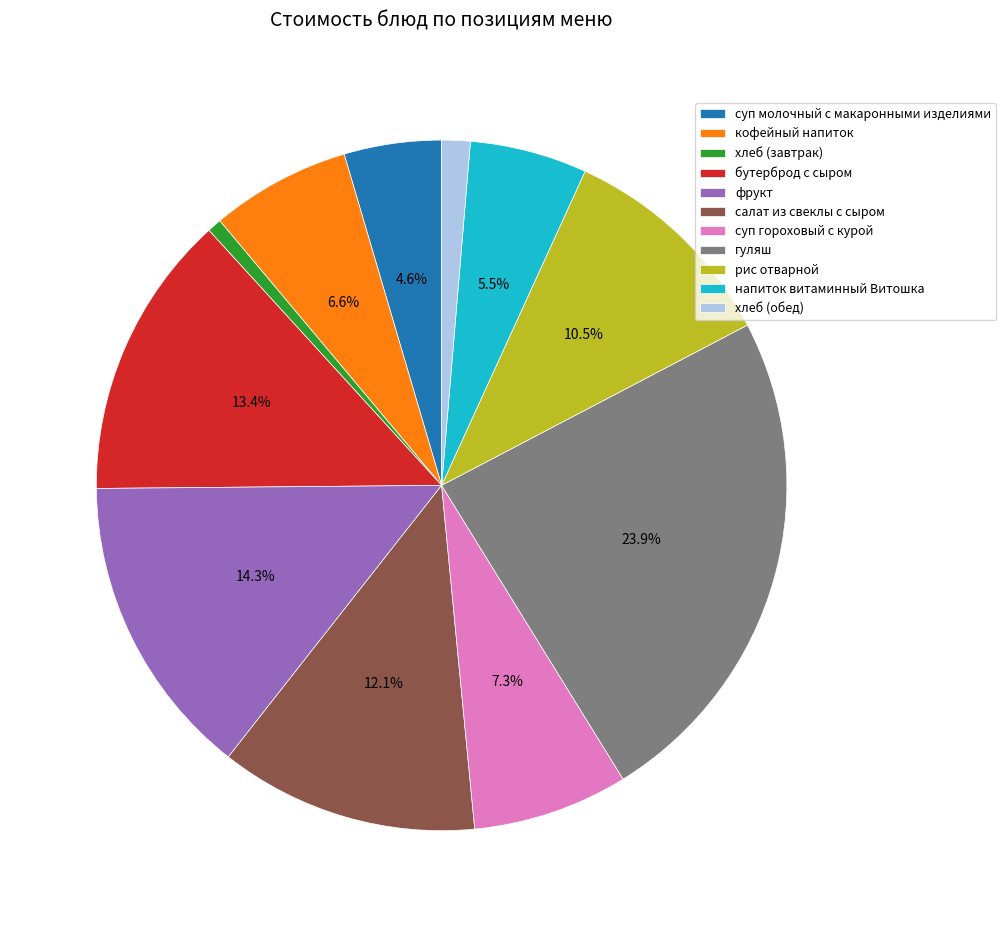

True or false: гуляш accounts for 24% of the total.

True